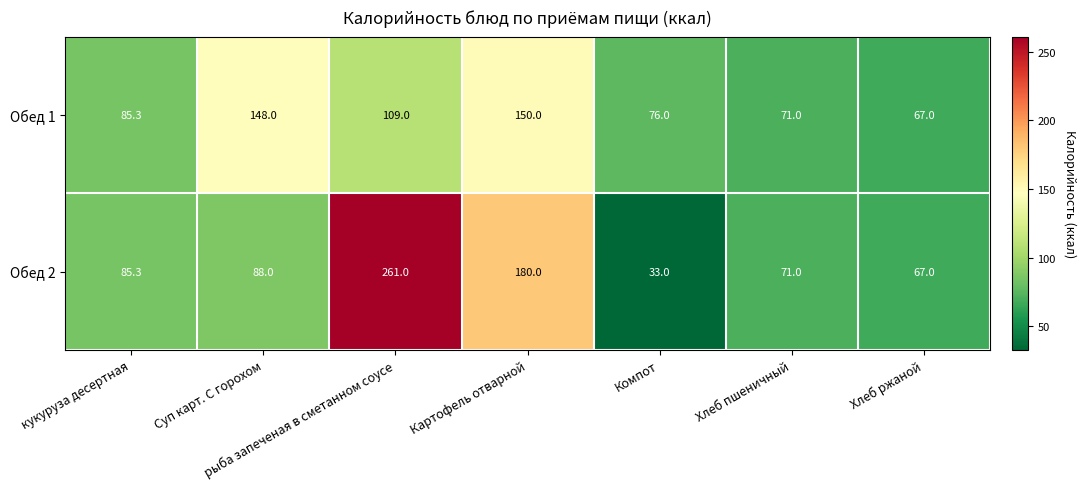

At which category does the chart reach its peak across all series?

рыба запеченая в сметанном соусе